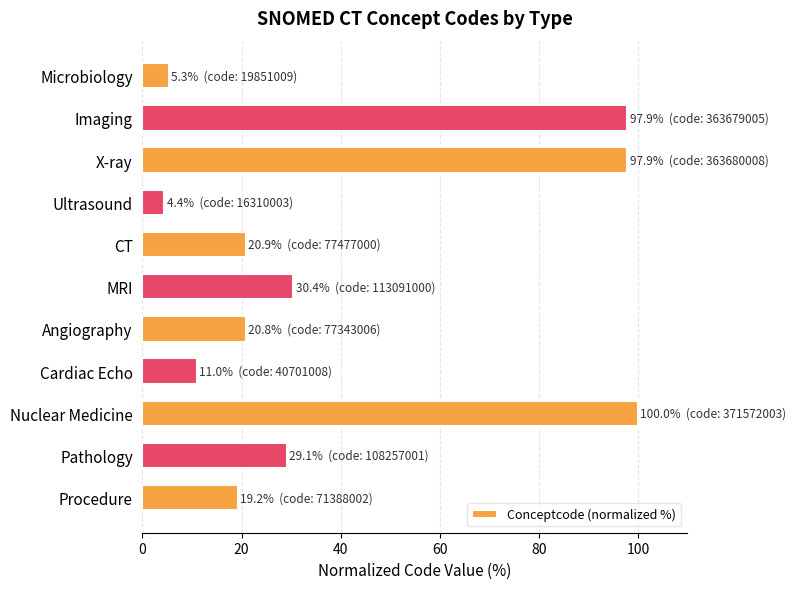

What is the average value?

39.7